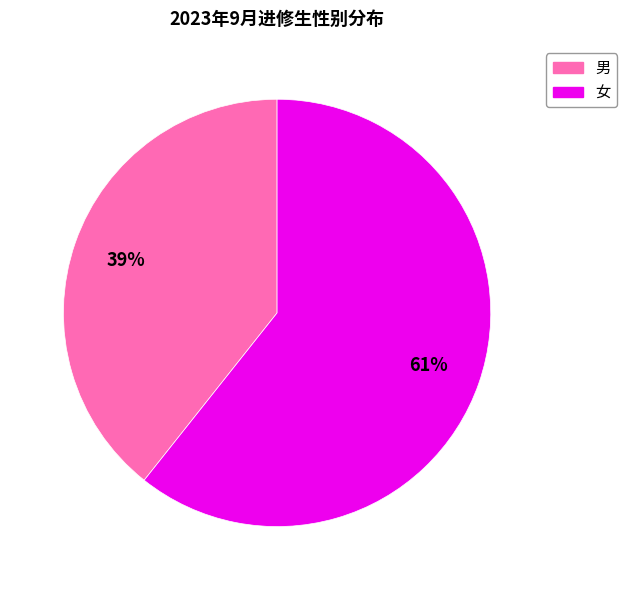

Count the number of slices in the pie.

2